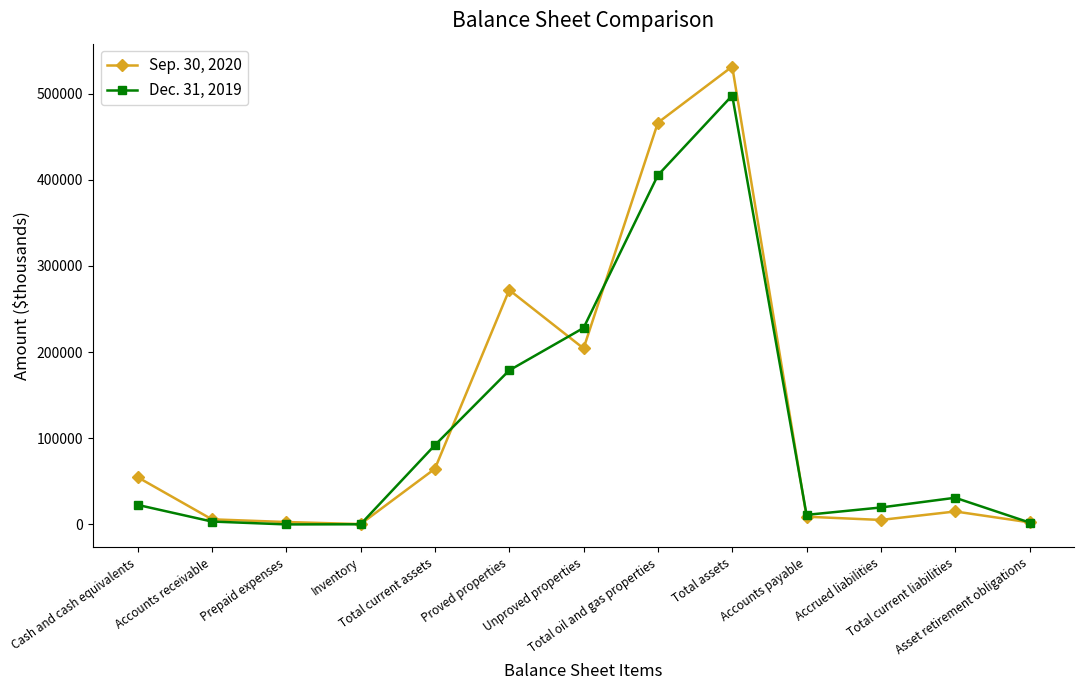

Which series has the largest range (max minus min)?

Sep. 30, 2020